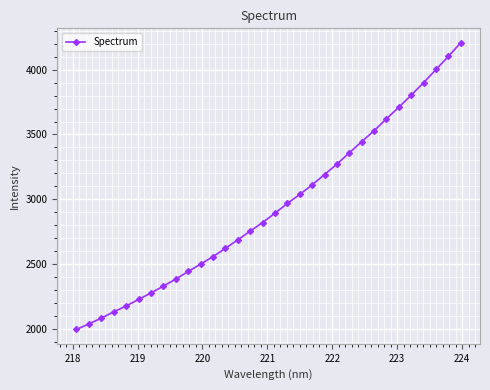

What is the smallest value displayed?

1993.4